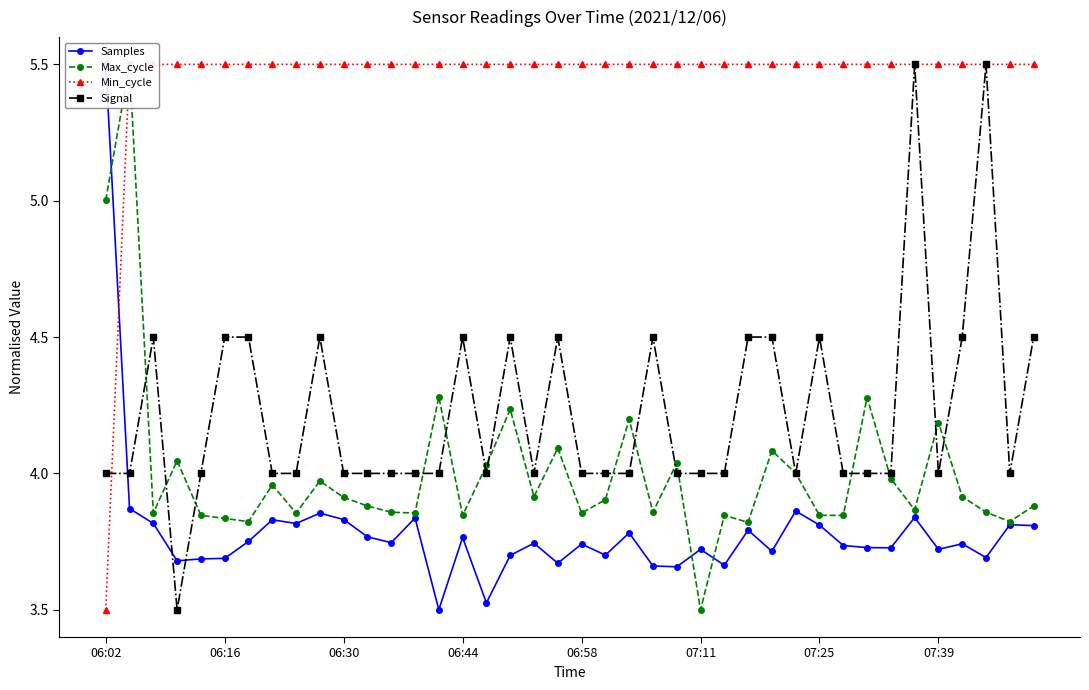

What is the lowest value of the Signal series?

3.5